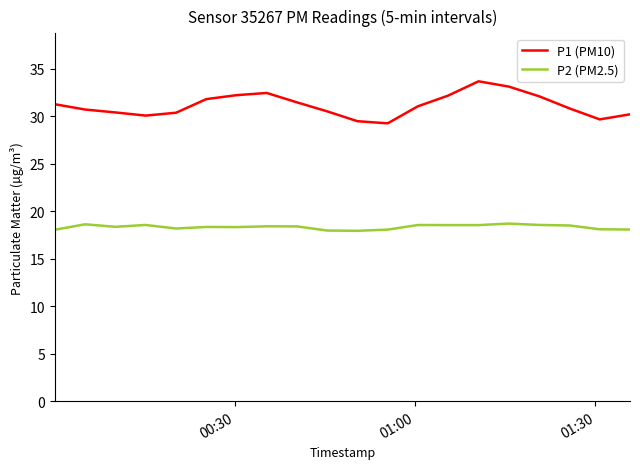

What is the sum of all P2 (PM2.5) values?

366.8